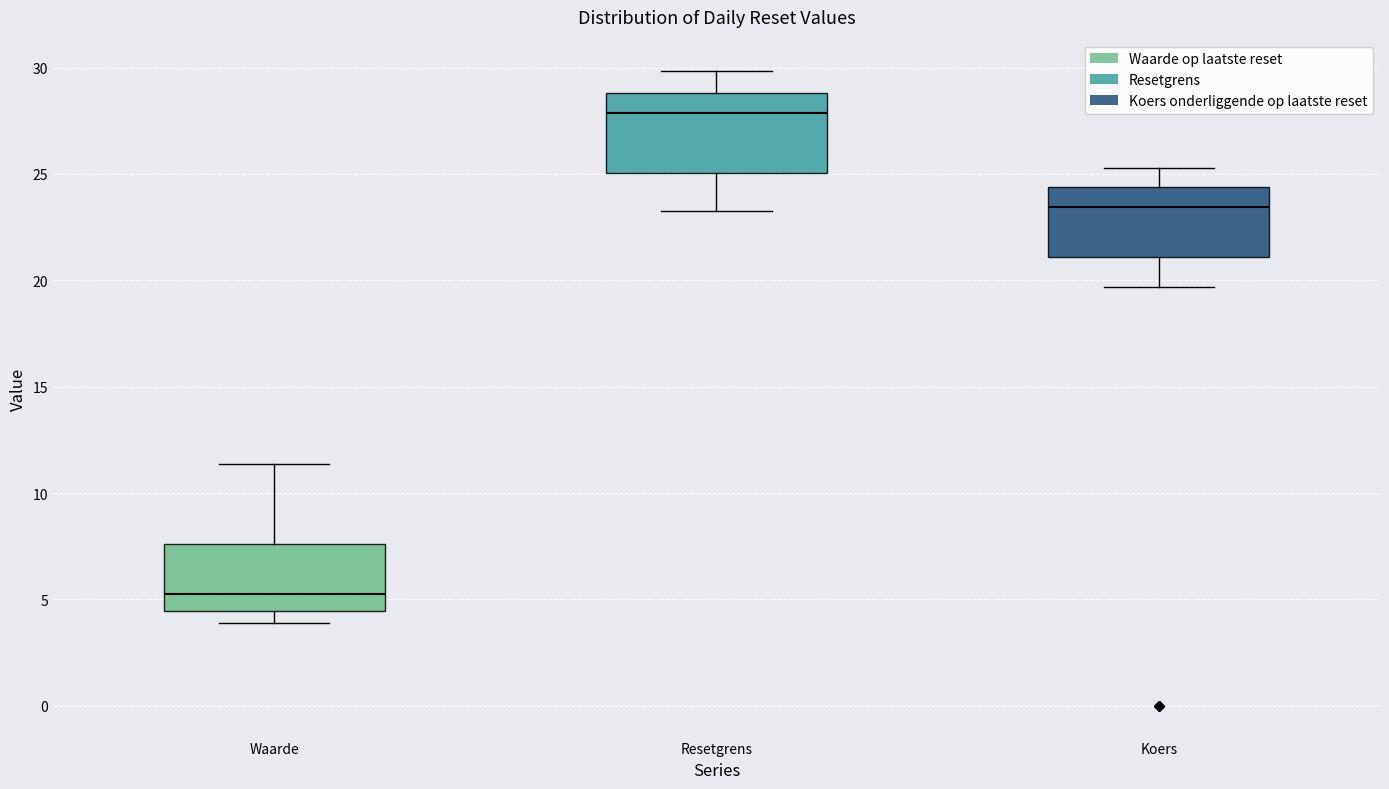

Reading left to right, read every box against the y-axis: the position of its median line, the range the box covers, and the ends of its whiskers. The values are not printed on the chart, so give them approximately, as read against the axis.

Waarde: median 5.5, box 4.5 to 7.5, whiskers 4.0 to 11.5
Resetgrens: median 28.0, box 25.0 to 29.0, whiskers 23.5 to 30.0
Koers: median 23.5, box 21.0 to 24.5, whiskers 19.5 to 25.5